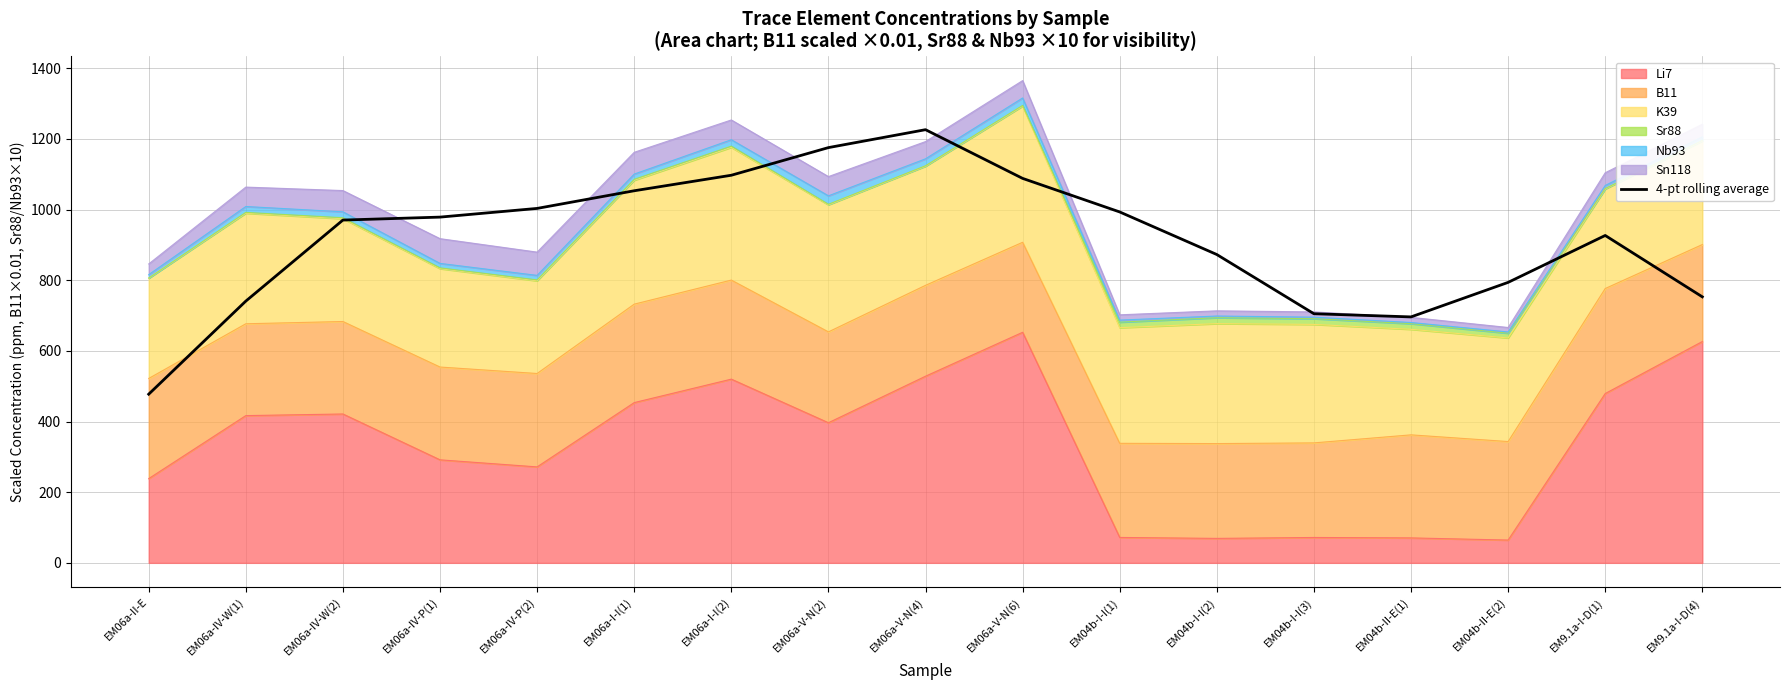

True or false: there are more than 2 points higher than both neighbors.

False